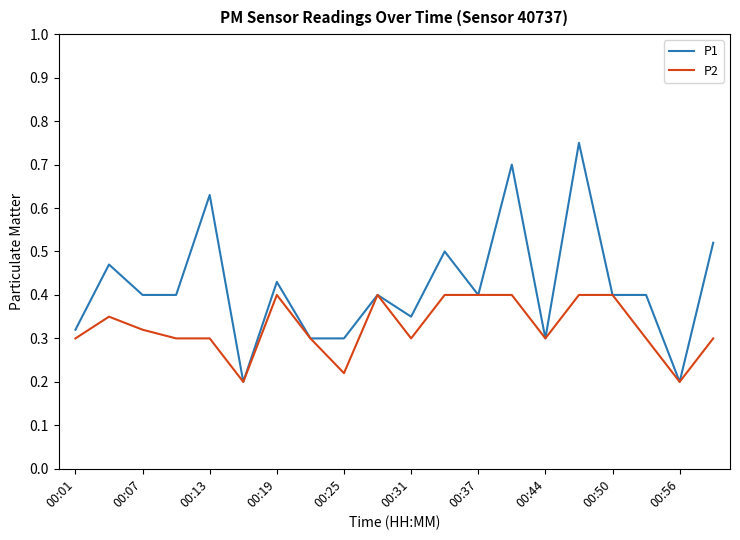

Rank the series by their average value, from highest to lowest.

P1, P2